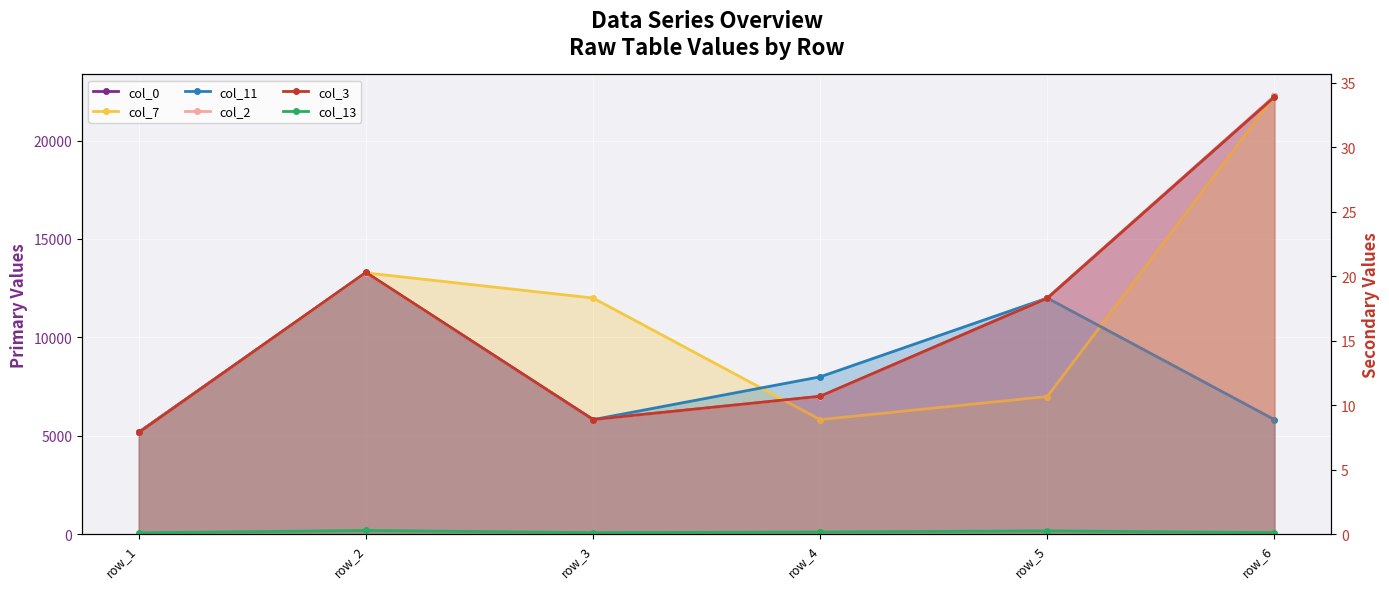

Reading left to right, extract all data points from this chart.

col_0: 5187.1	13277.7	5826.0	7000.0	12002.0	22244.0
col_7: 5187.1	13277.7	12002.0	5826.0	7000.0	22244.0
col_11: 5187.1	13277.7	5826.0	8000.0	12002.0	5826.0
col_2: 7.9	20.3	8.9	10.7	18.3	33.9
col_3: 7.9	20.3	8.9	10.7	18.3	33.9
col_13: 0.1	0.3	0.1	0.2	0.3	0.1